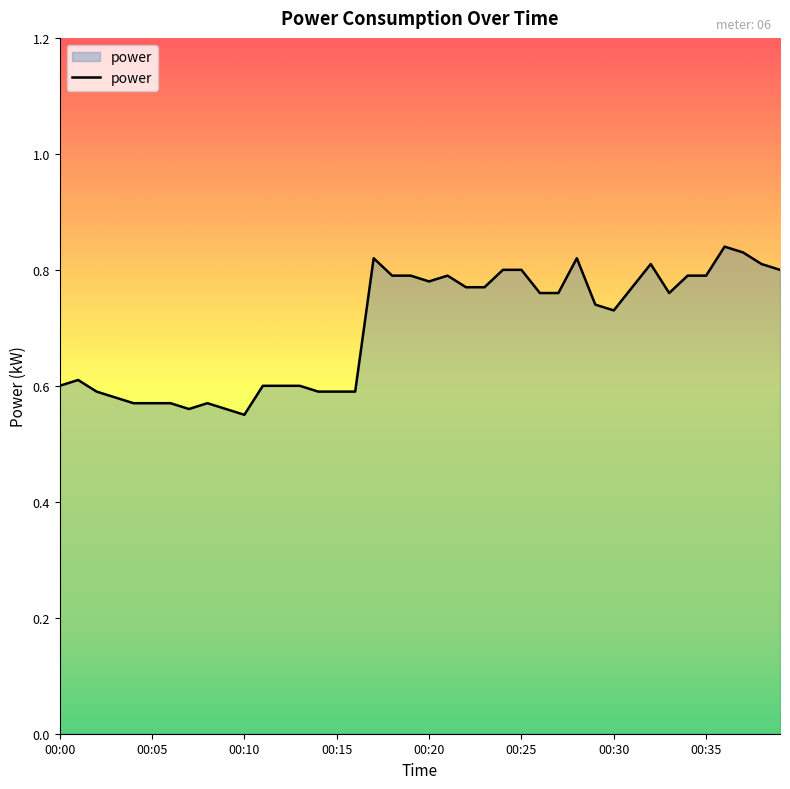

What is the difference between the maximum and minimum values?

0.3